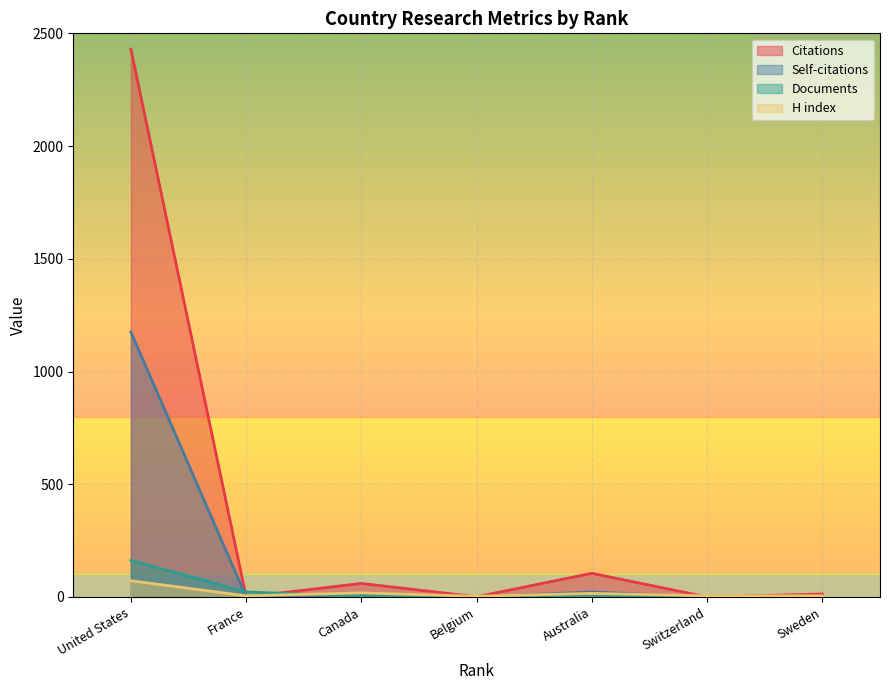

What is the highest value of the Documents series?

162